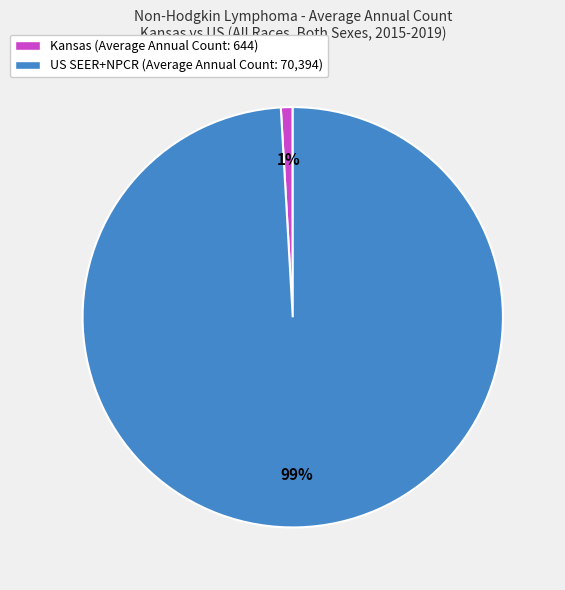

Does any single category account for the majority?

Yes